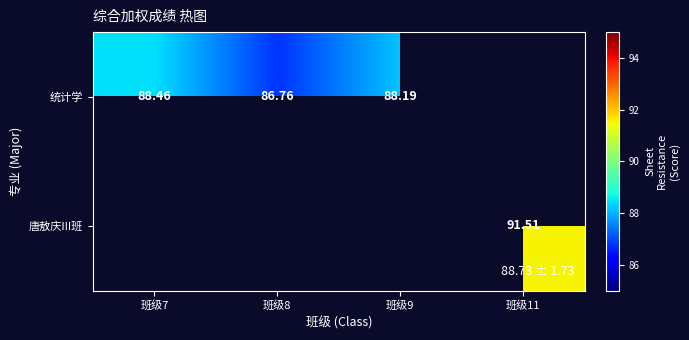

The value of 统计学 at 班级7 is 88.5. True or false?

True